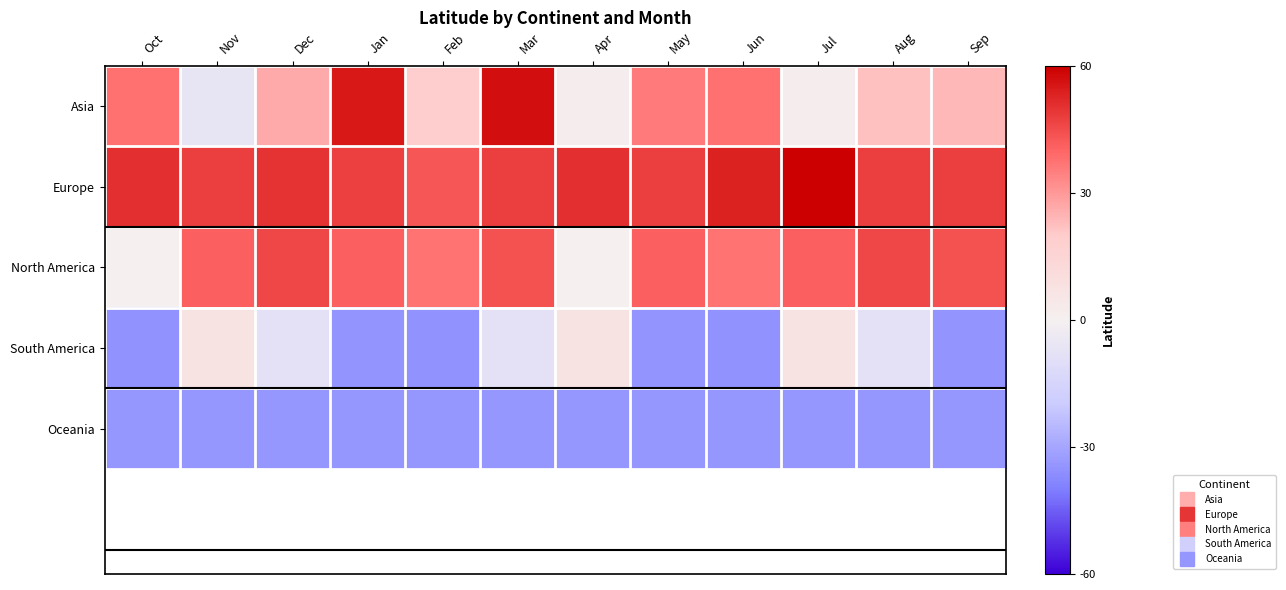

Which series changed the most between Dec and Jul?

Asia